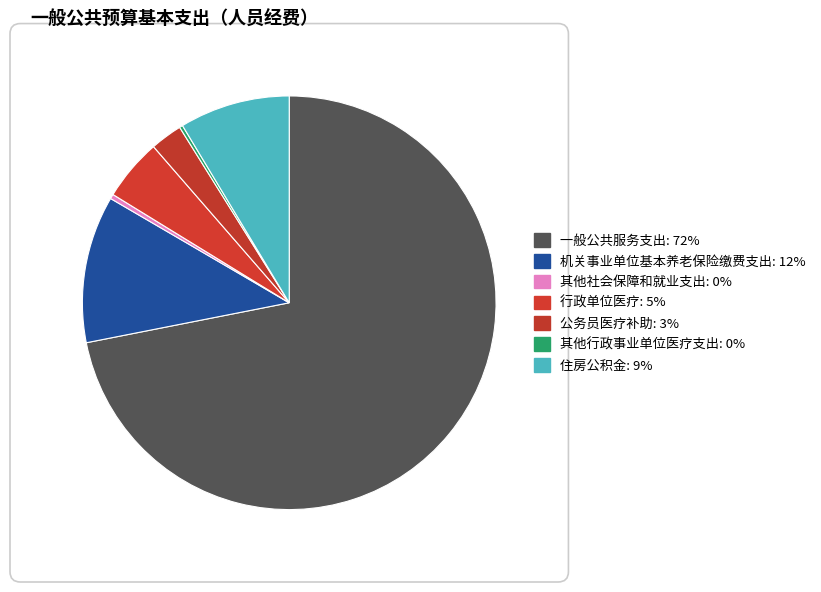

Count the number of slices in the pie.

7